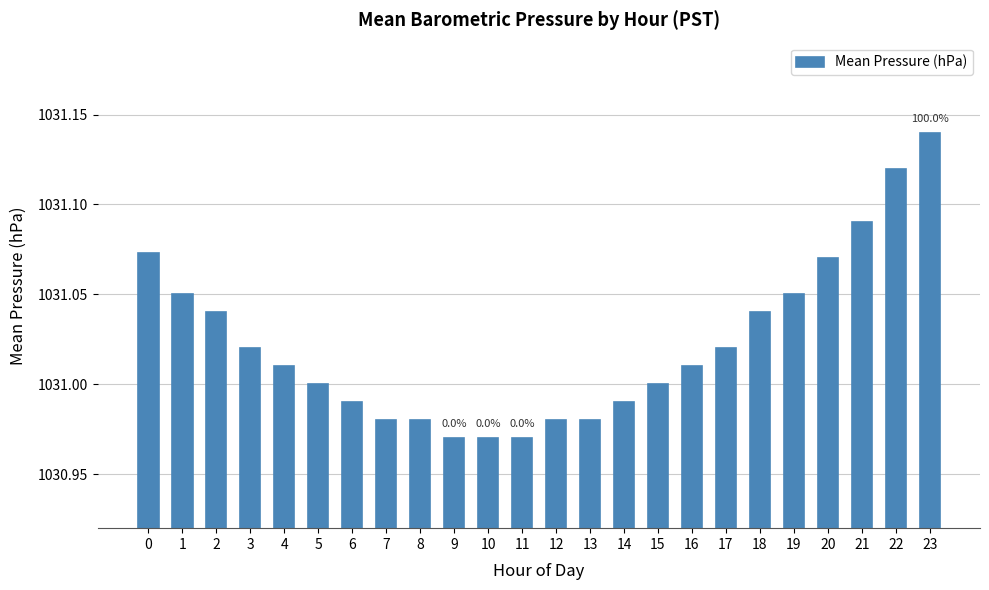

What is the sum of all values?

24744.5